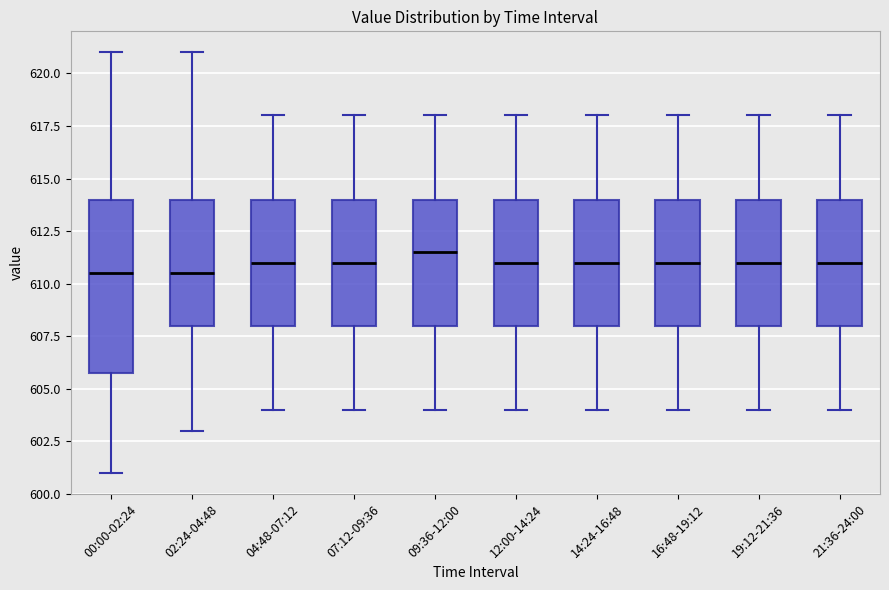

Which box is the tallest, from its lower edge to its upper edge?

00:00-02:24